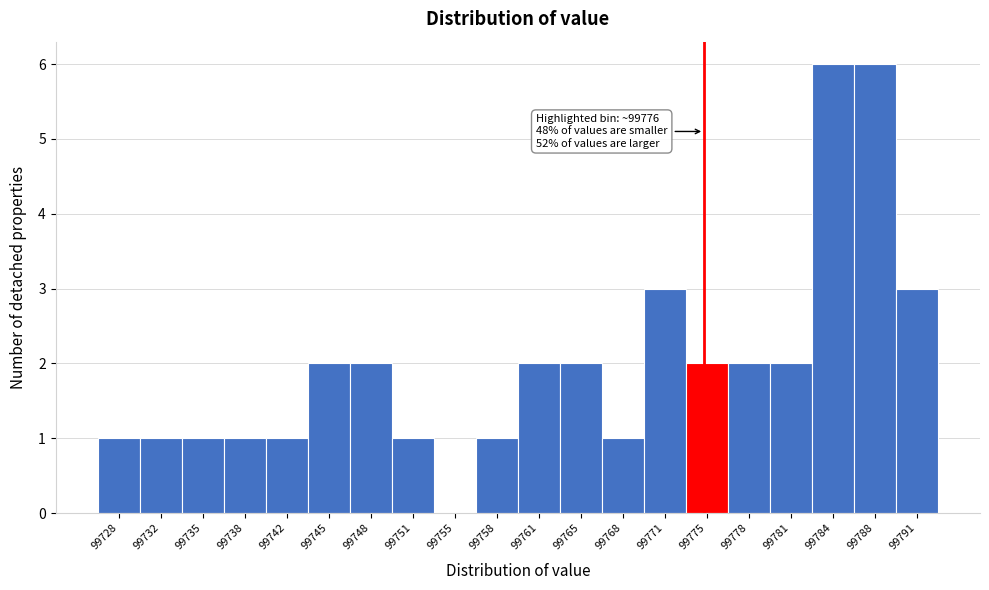

Reading right to left, extract all data points from this chart.

99791=3	99788=6	99784=6	99781=2	99778=2	99775=2	99771=3	99768=1	99765=2	99761=2	99758=1	99755=0	99751=1	99748=2	99745=2	99742=1	99738=1	99735=1	99732=1	99728=1